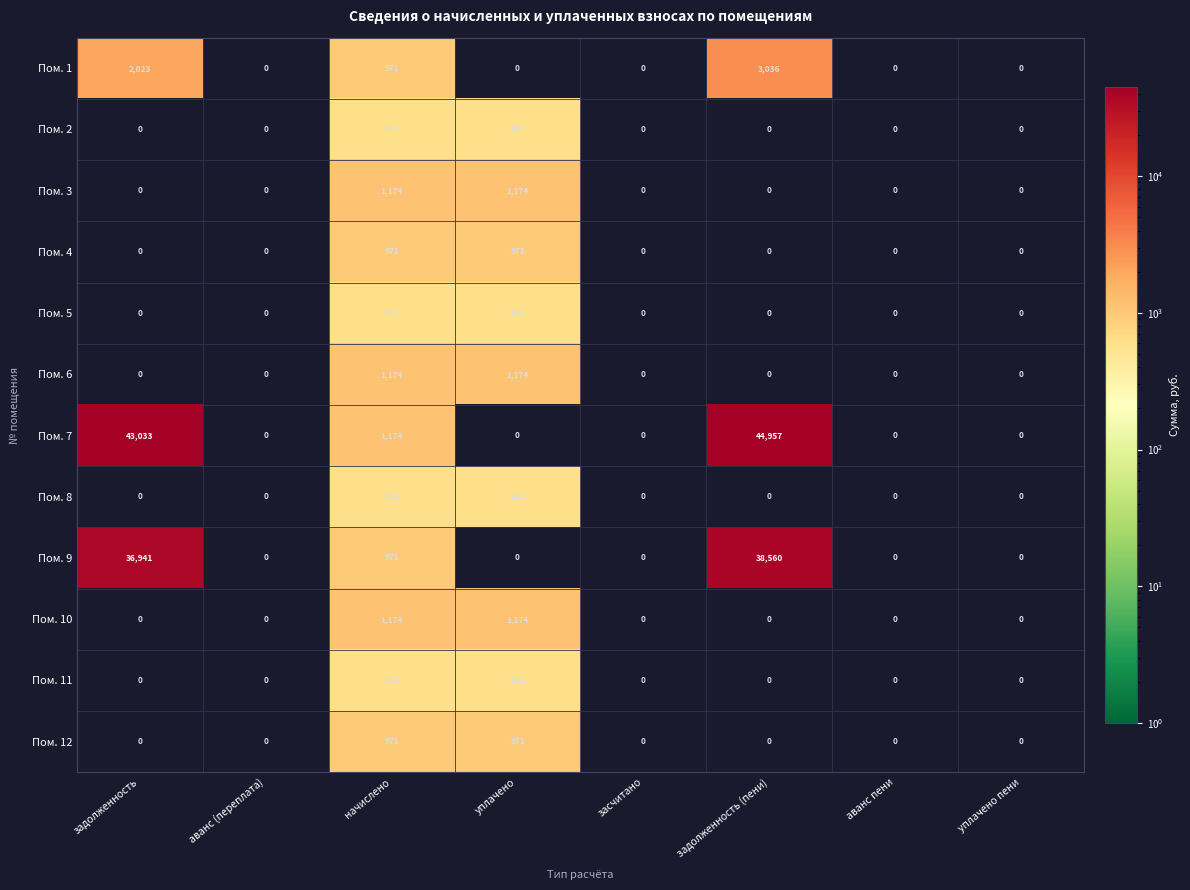

What is the greatest value displayed?

44957